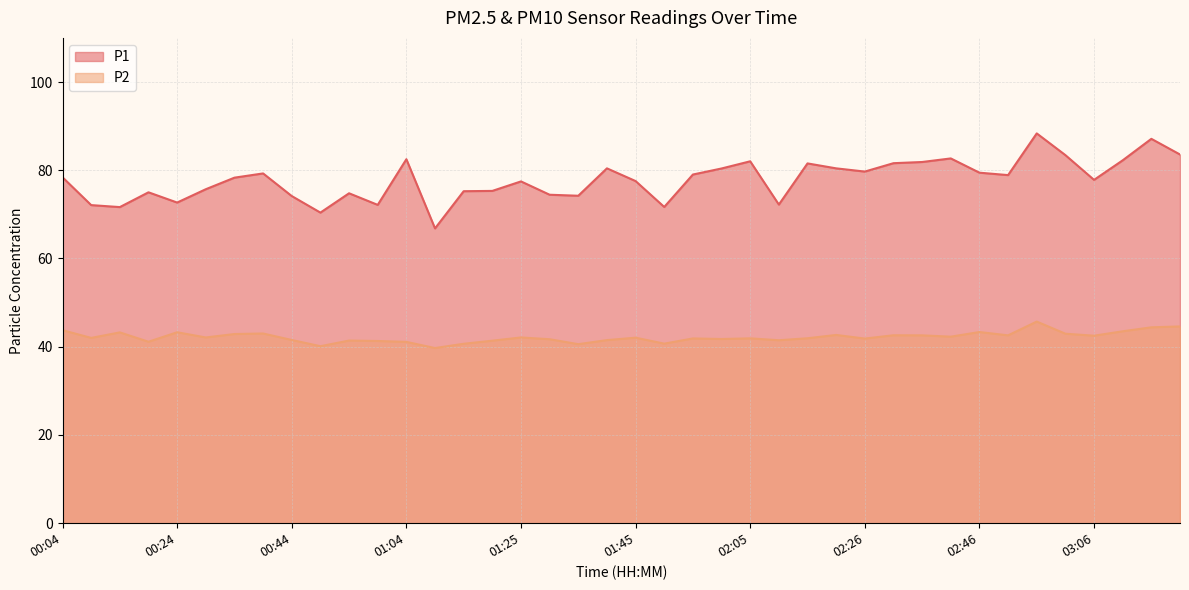

What is the label of the 22nd point from the left?

01:50